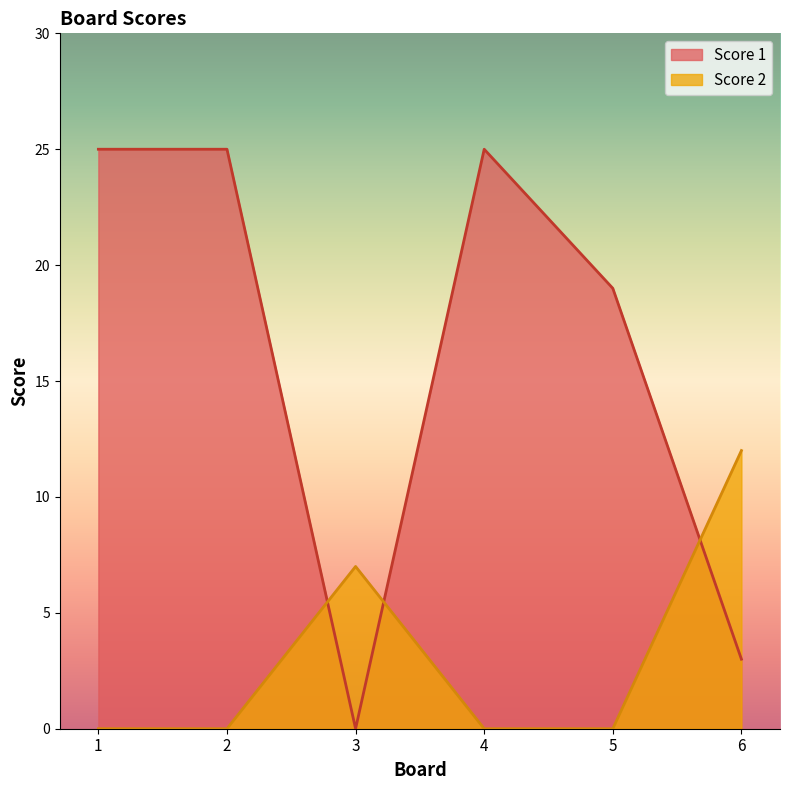

Does the chart display data point markers on the line(s)?

No